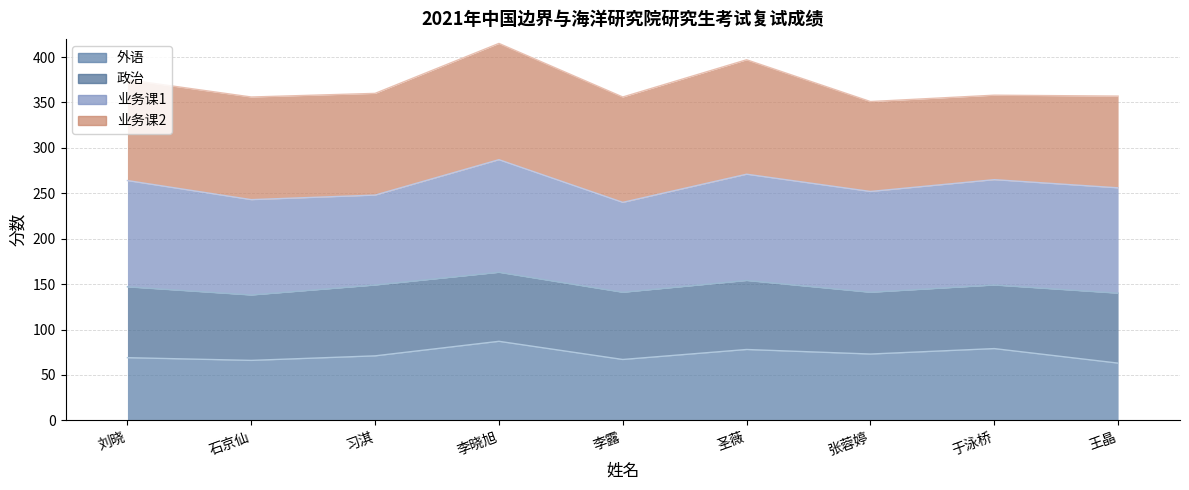

True or false: 业务课2 and 外语 intersect in this chart.

False